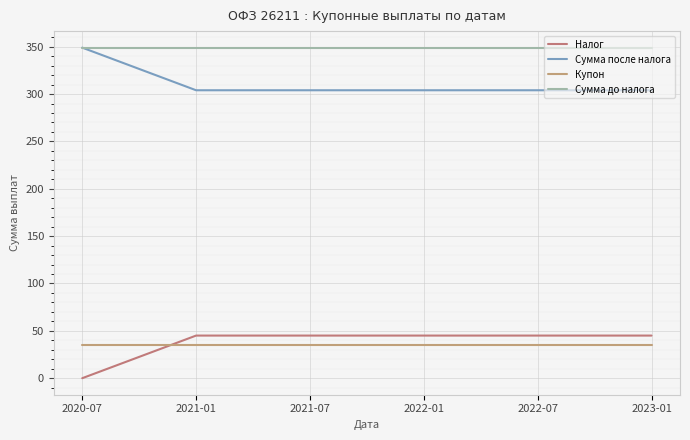

Reading left to right, what are all the values shown in this chart?

Налог: 0.0	45.0	45.0	45.0	45.0	45.0
Сумма после налога: 349.0	304.0	304.0	304.0	304.0	304.0
Купон: 34.9	34.9	34.9	34.9	34.9	34.9
Сумма до налога: 349.0	349.0	349.0	349.0	349.0	349.0